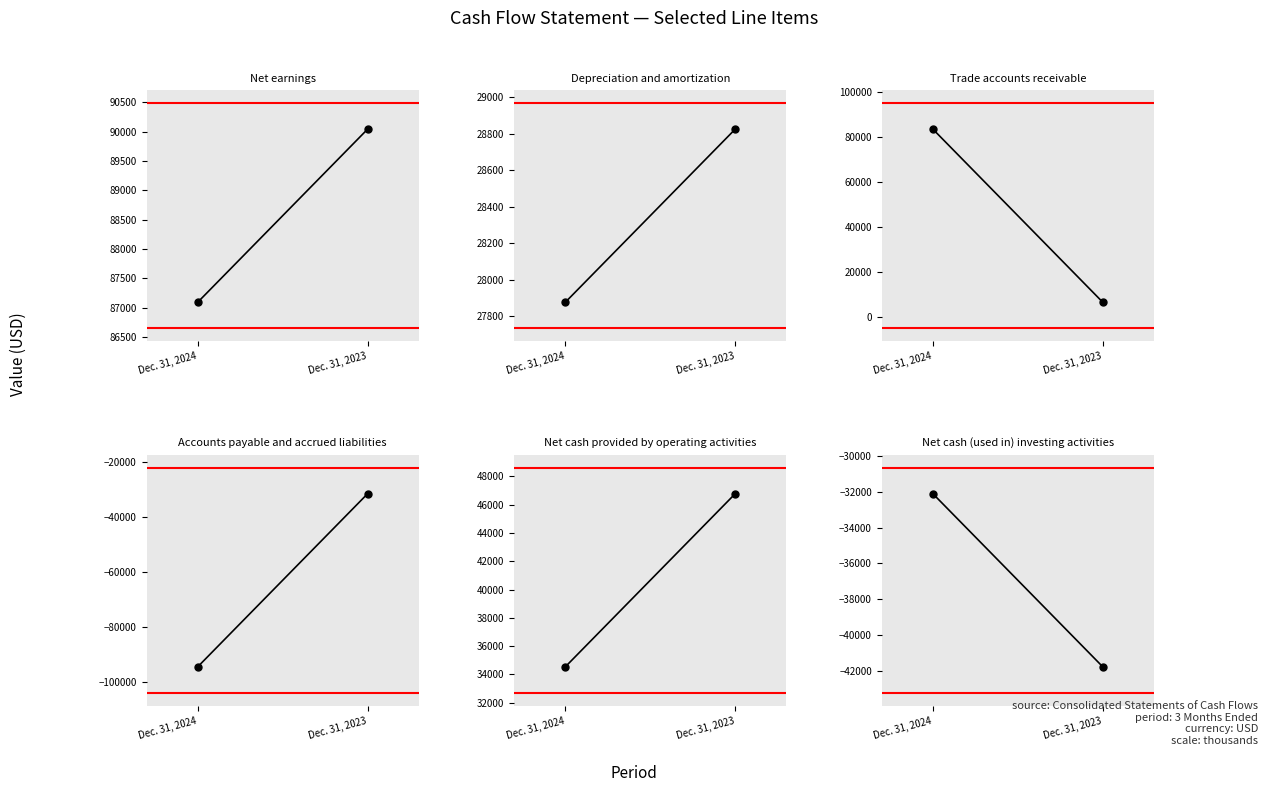

What is the spread (max minus min) of values at Dec. 31, 2024?

181738